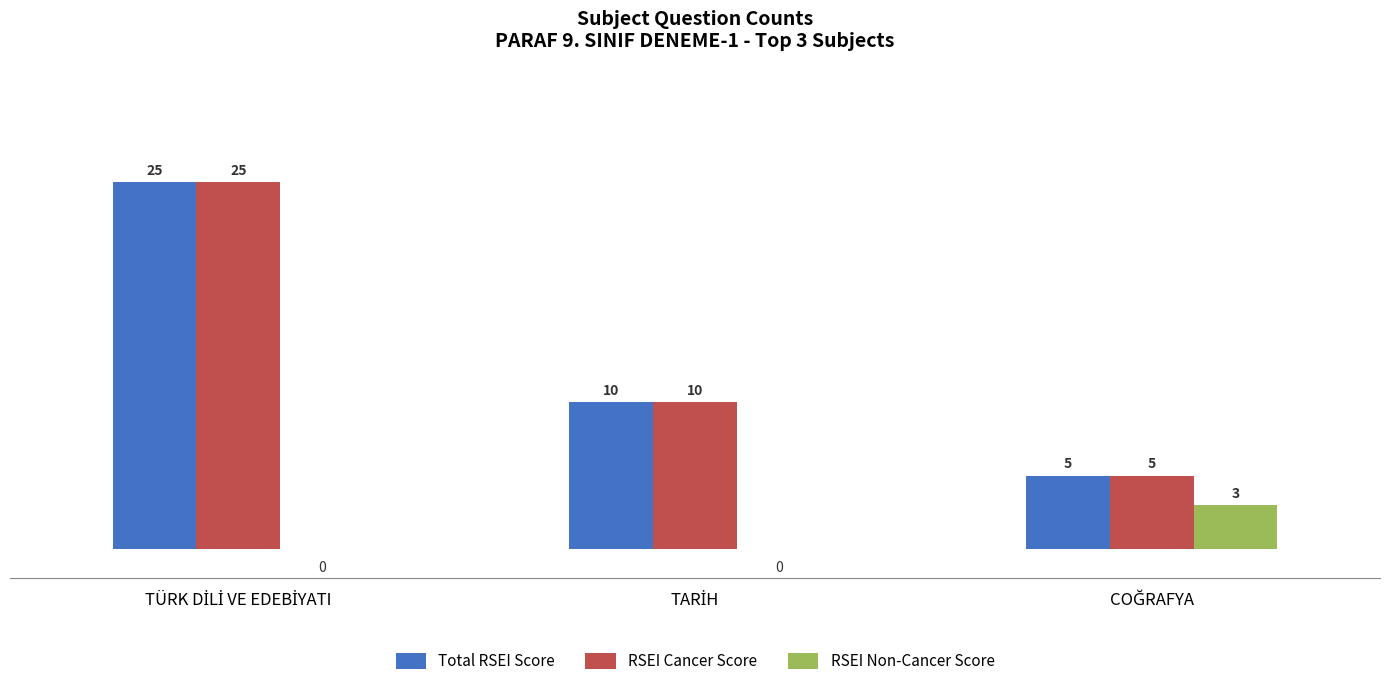

What is the maximum value shown in the chart?

25